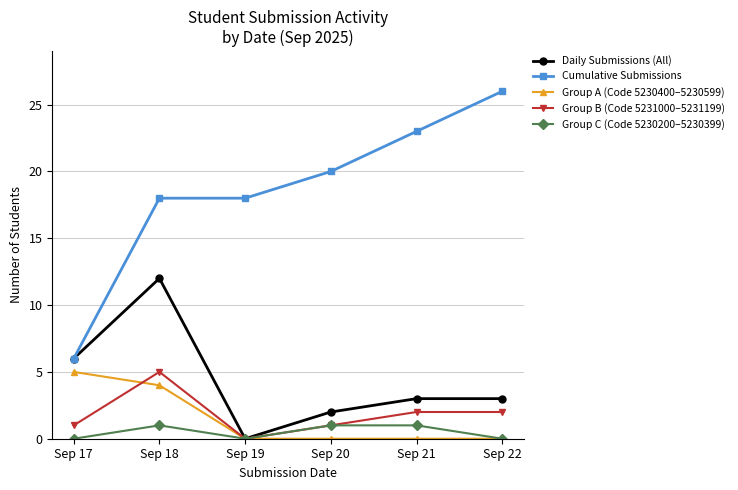

True or false: Group A (Code 5230400–5230599) and Group B (Code 5231000–5231199) intersect in this chart.

True